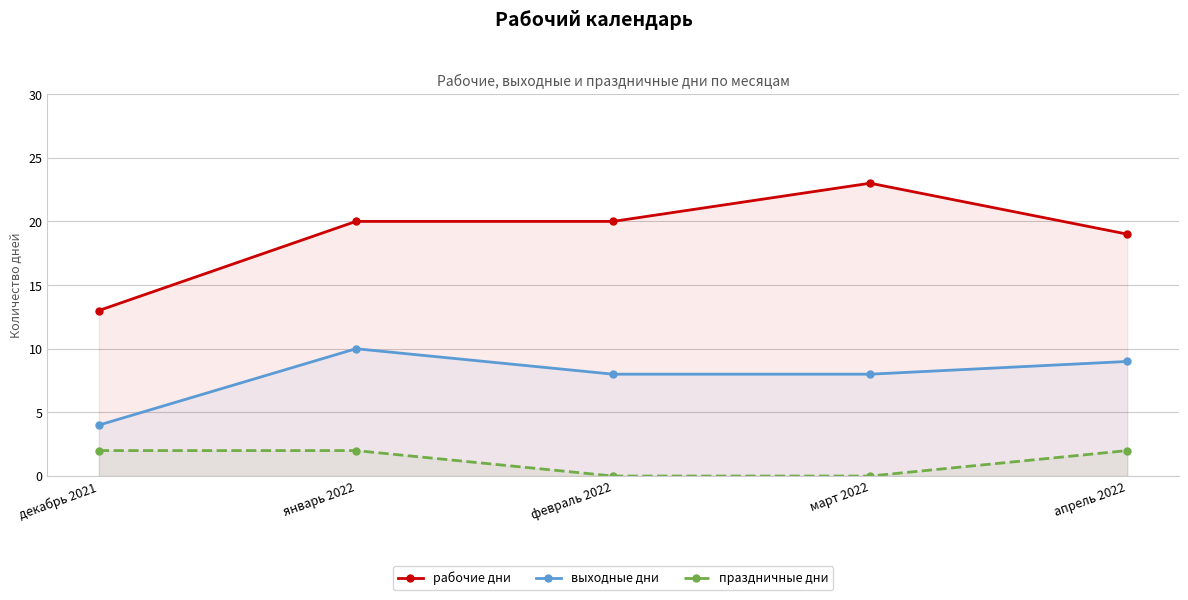

How many data points in рабочие дни are above 20?

1